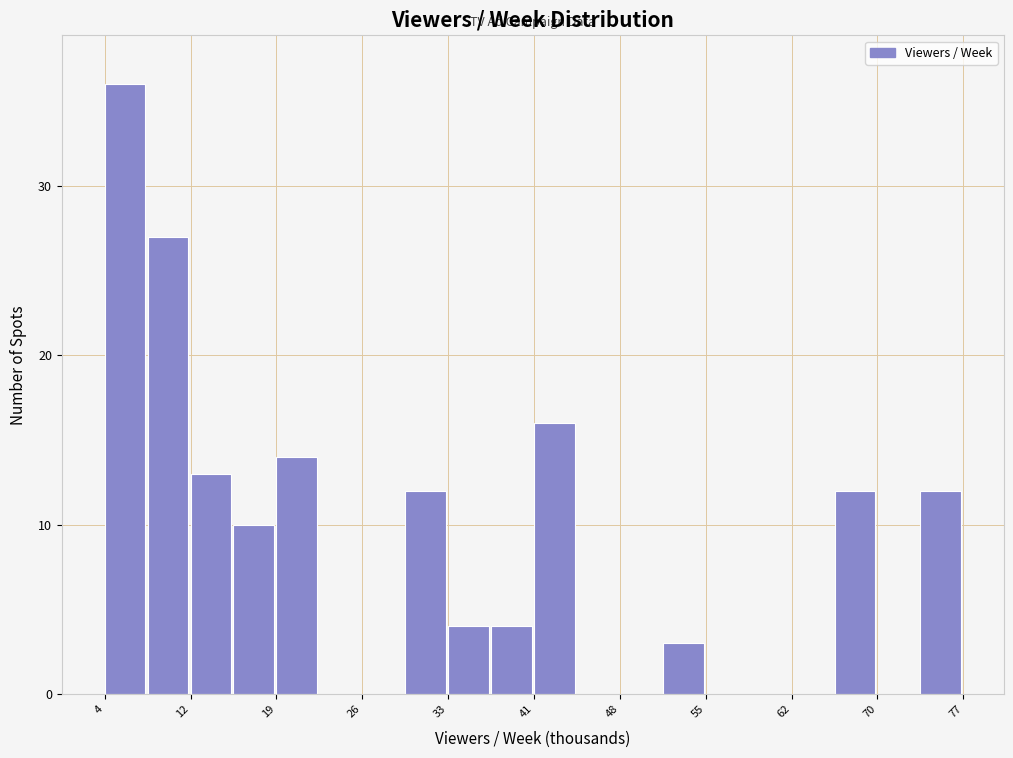

Around what value on the x-axis is the tallest bar? Give the approximate position of its centre, as read against the axis.

6